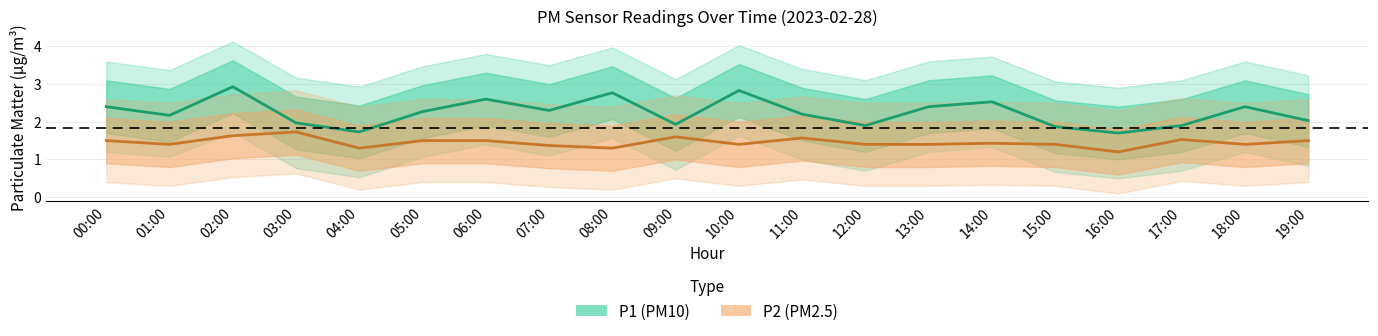

At which label does P1 reach its peak?

02:00